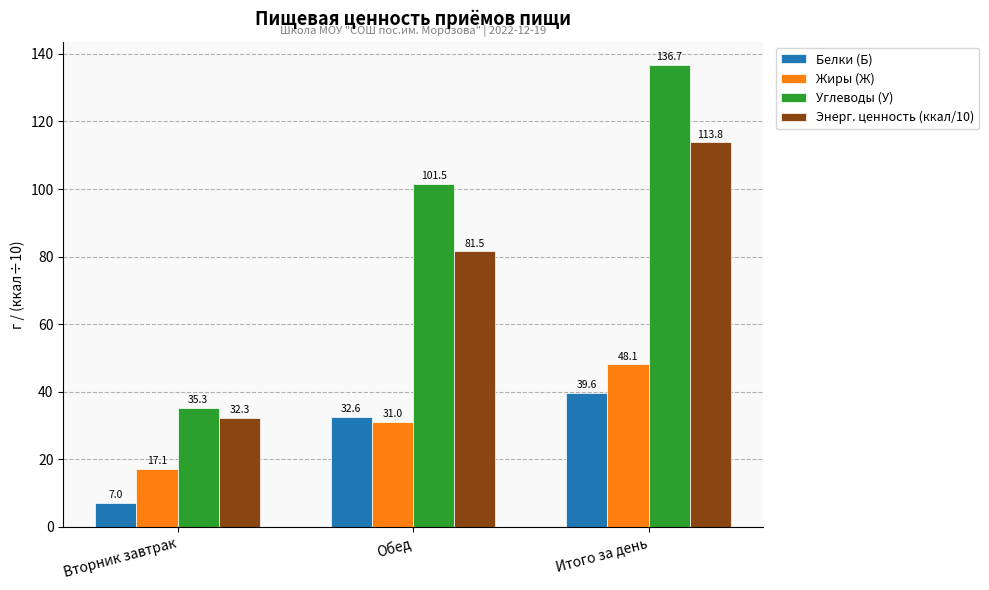

What is the sum of all Энерг. ценность (ккал/10) values?

227.6